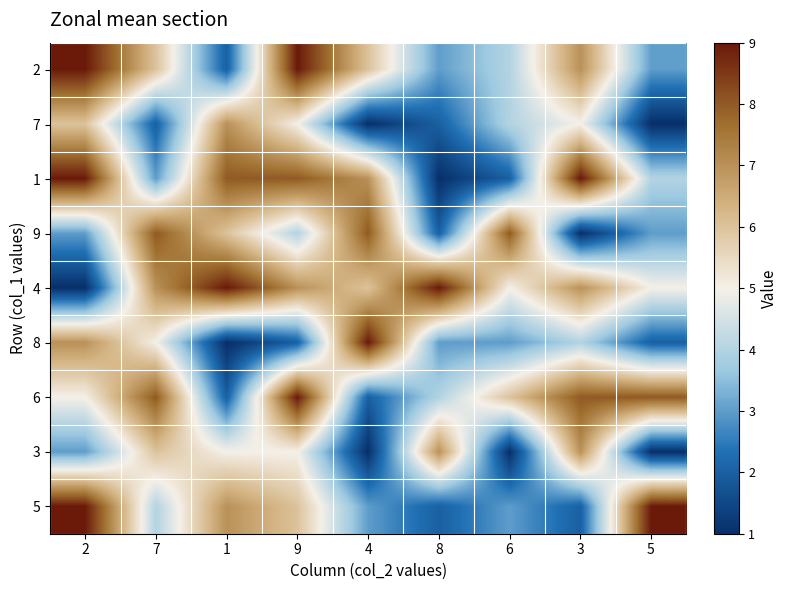

Which series changed the most between 1 and 6?

1